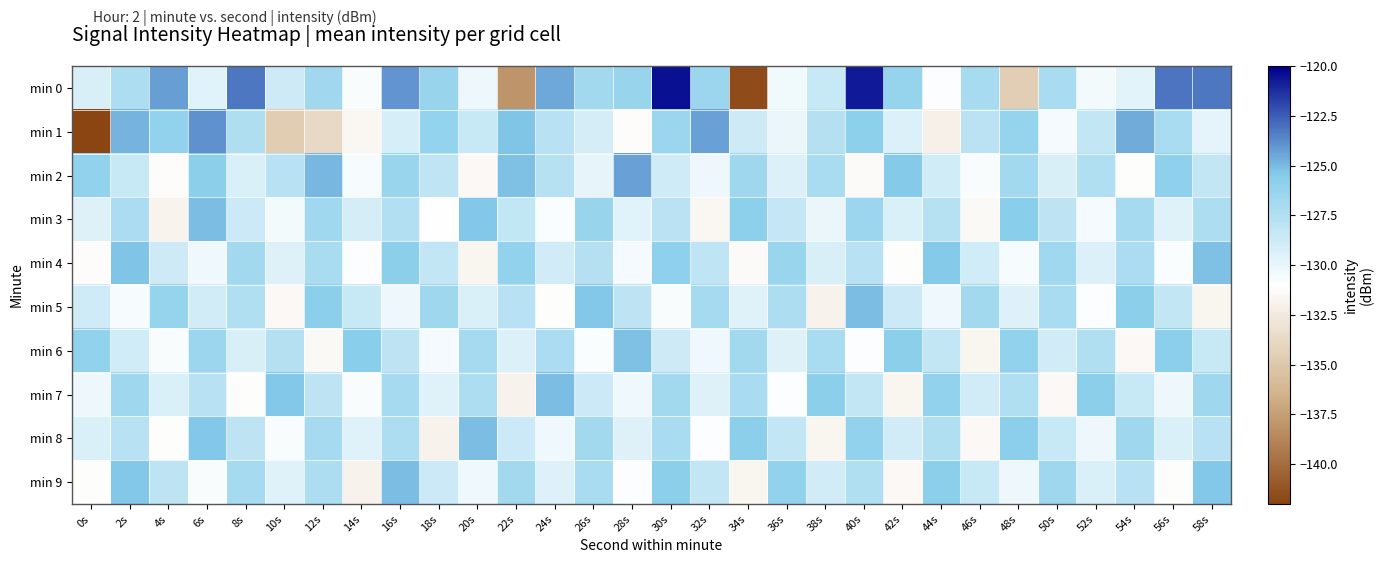

Rank the series at 12s from lowest to highest value.

min 1, min 6, min 7, min 9, min 4, min 8, min 0, min 3, min 5, min 2